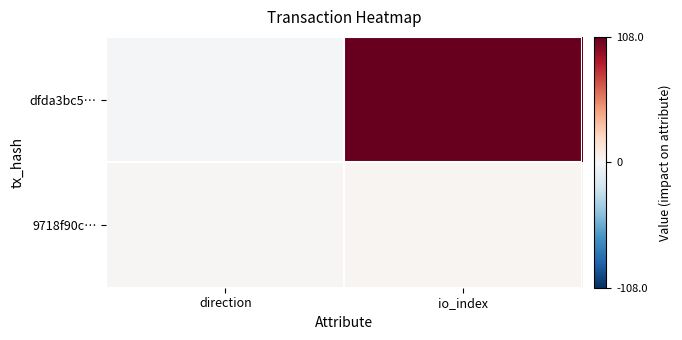

Reading right to left, list all the values displayed in this chart.

dfda3bc5…: io_index=108	direction=-1
9718f90c…: io_index=2	direction=1